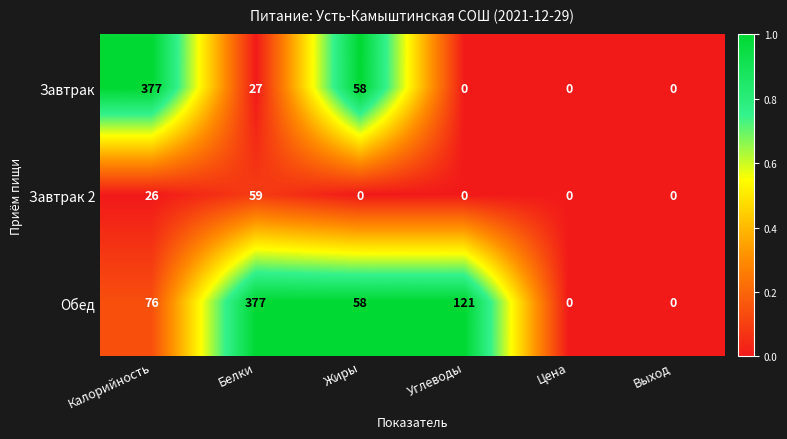

The Завтрак 2 series shows 102 at Белки. True or false?

False